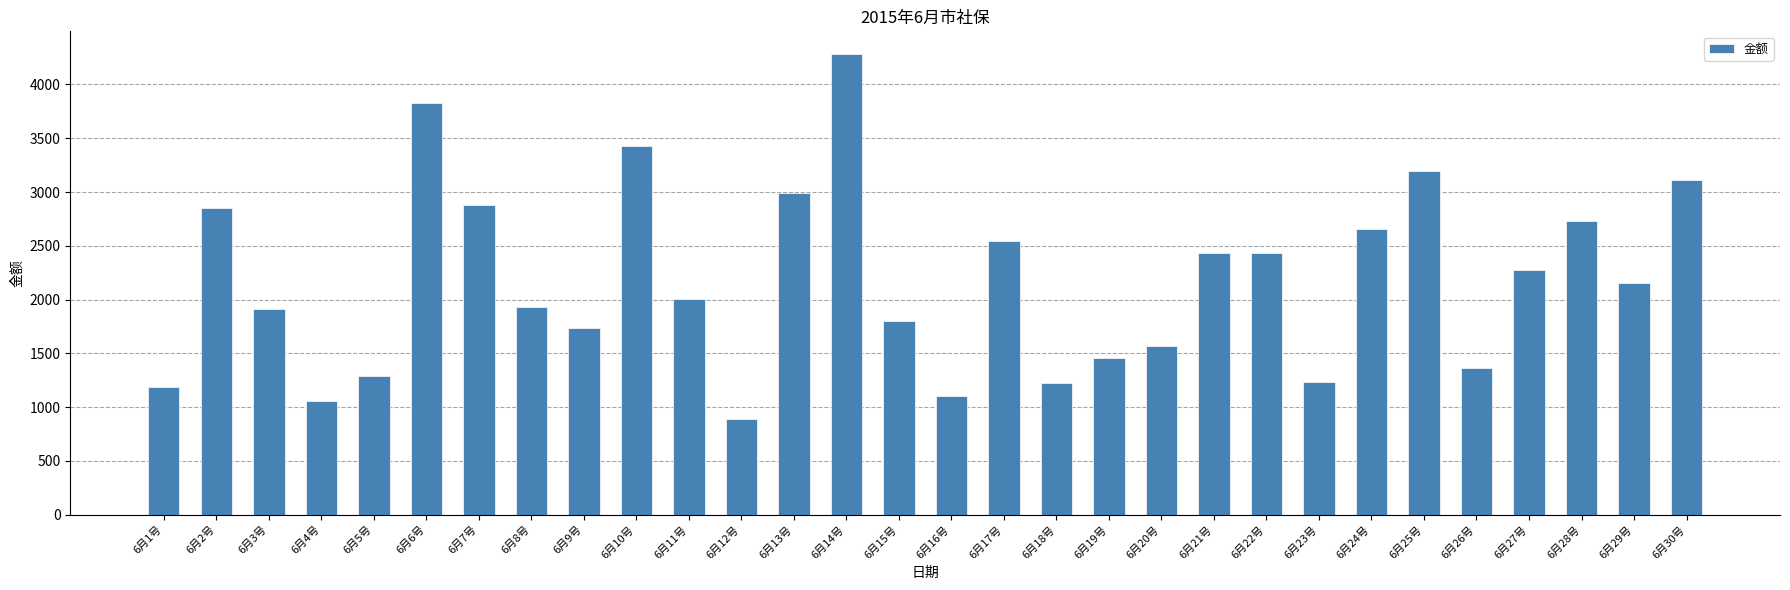

The value at 6月26号 is 1367.3. True or false?

True